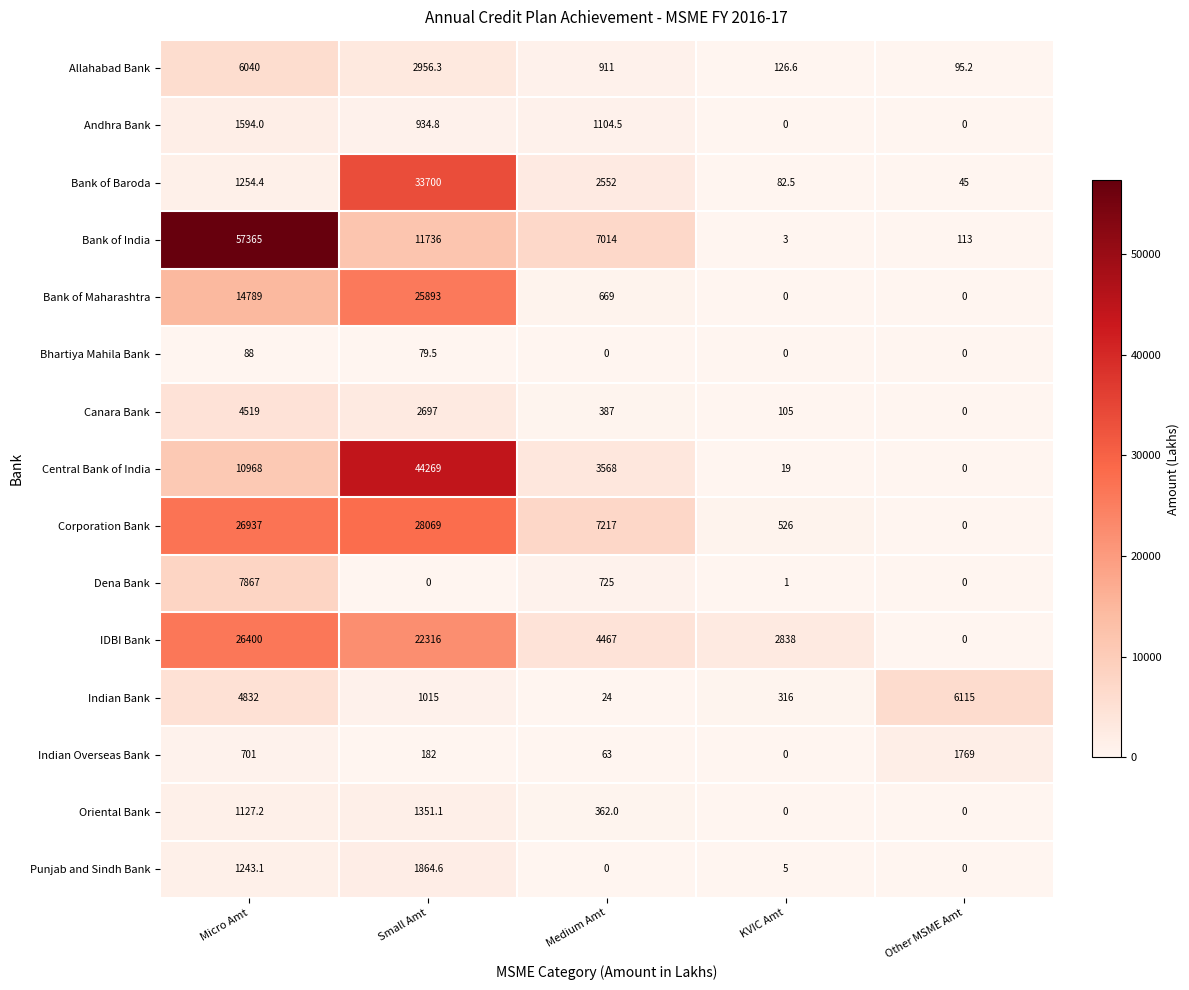

Rank the series by their maximum value, from highest to lowest.

Bank of India, Central Bank of India, Bank of Baroda, Corporation Bank, IDBI Bank, Bank of Maharashtra, Dena Bank, Indian Bank, Allahabad Bank, Canara Bank, Punjab and Sindh Bank, Indian Overseas Bank, Andhra Bank, Oriental Bank, Bhartiya Mahila Bank